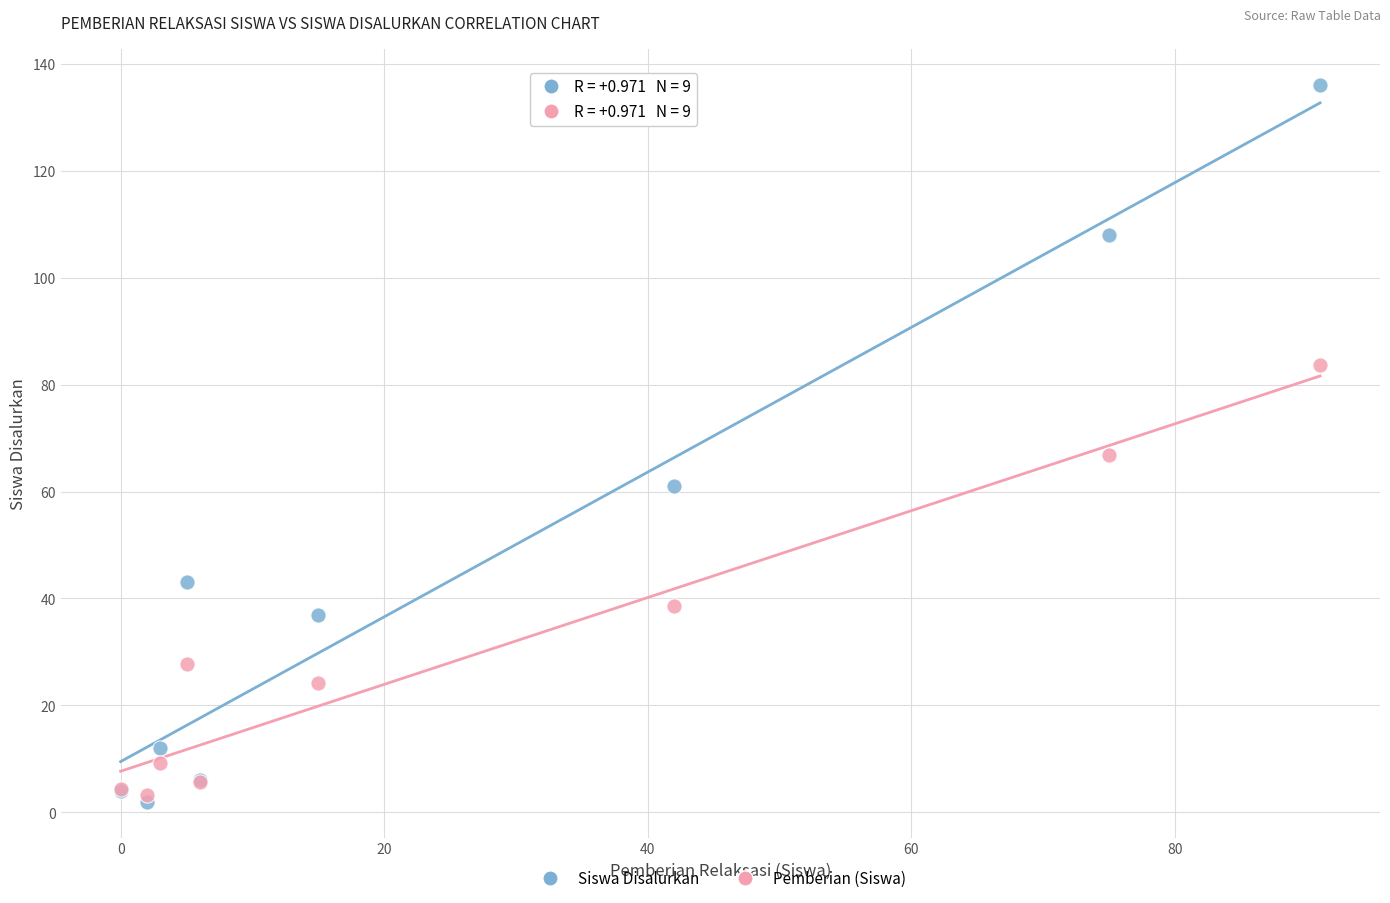

Which series reaches the minimum Y coordinate?

Siswa Disalurkan